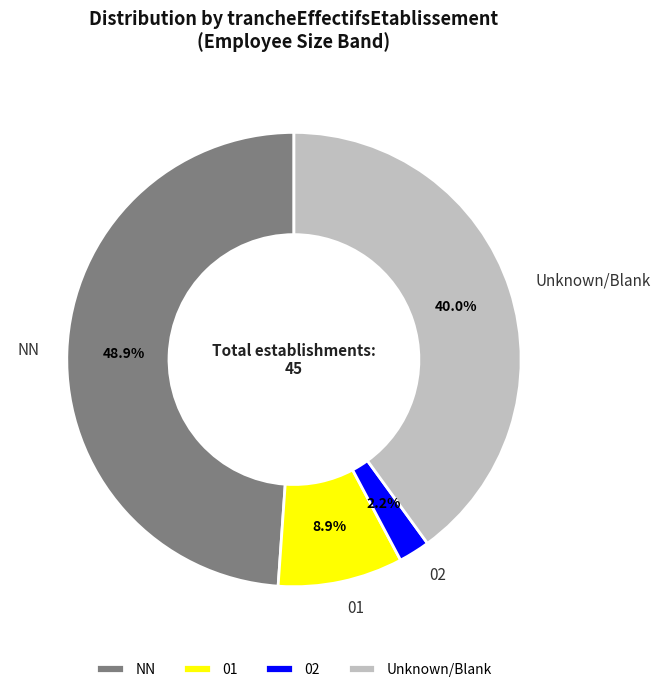

Does Unknown/Blank represent more than half of the total?

No